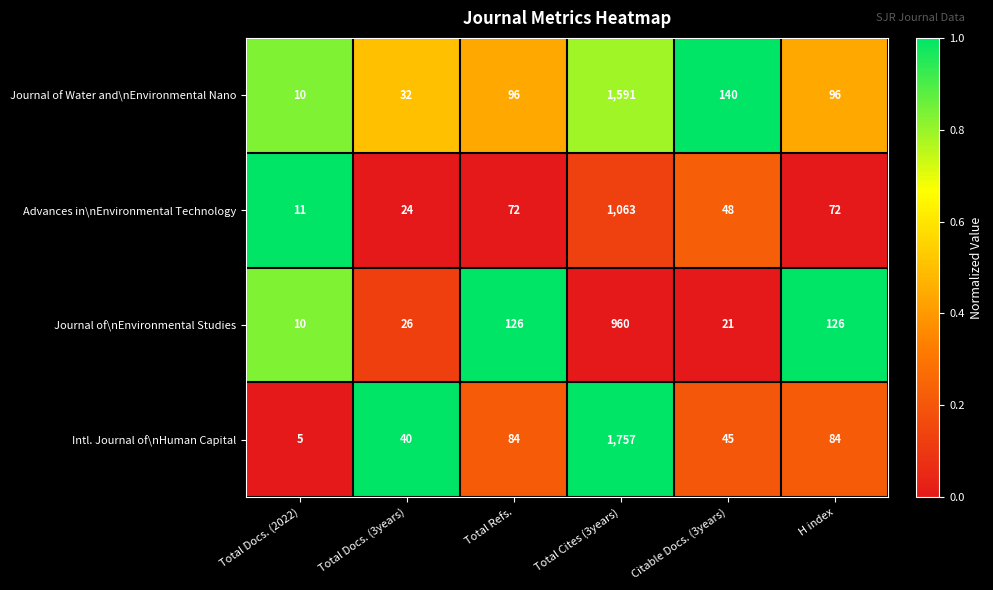

What is the maximum value shown in the chart?

1757